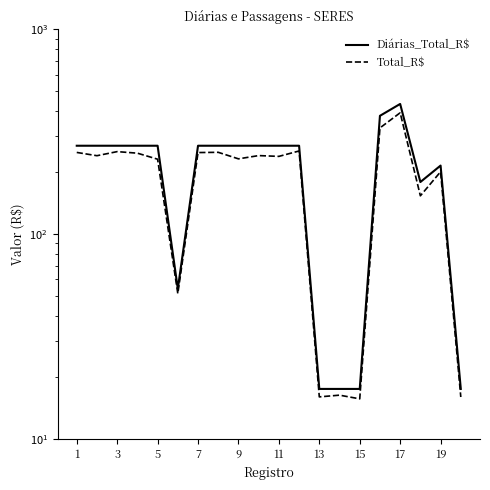

At how many categories does at least one series exceed 161?

15